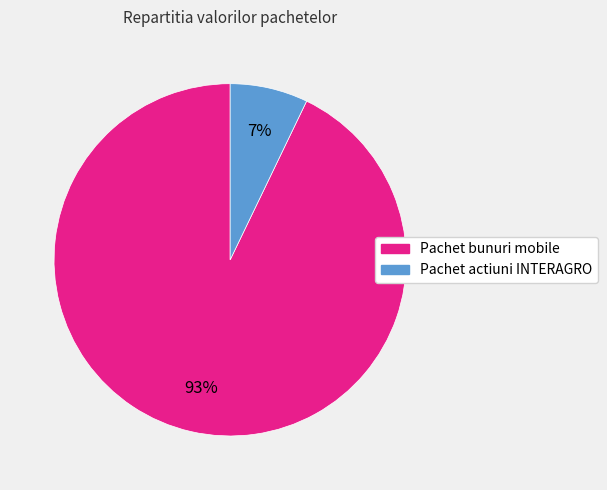

To the nearest percent, what is the difference between the largest and smallest slice percentages?

86%